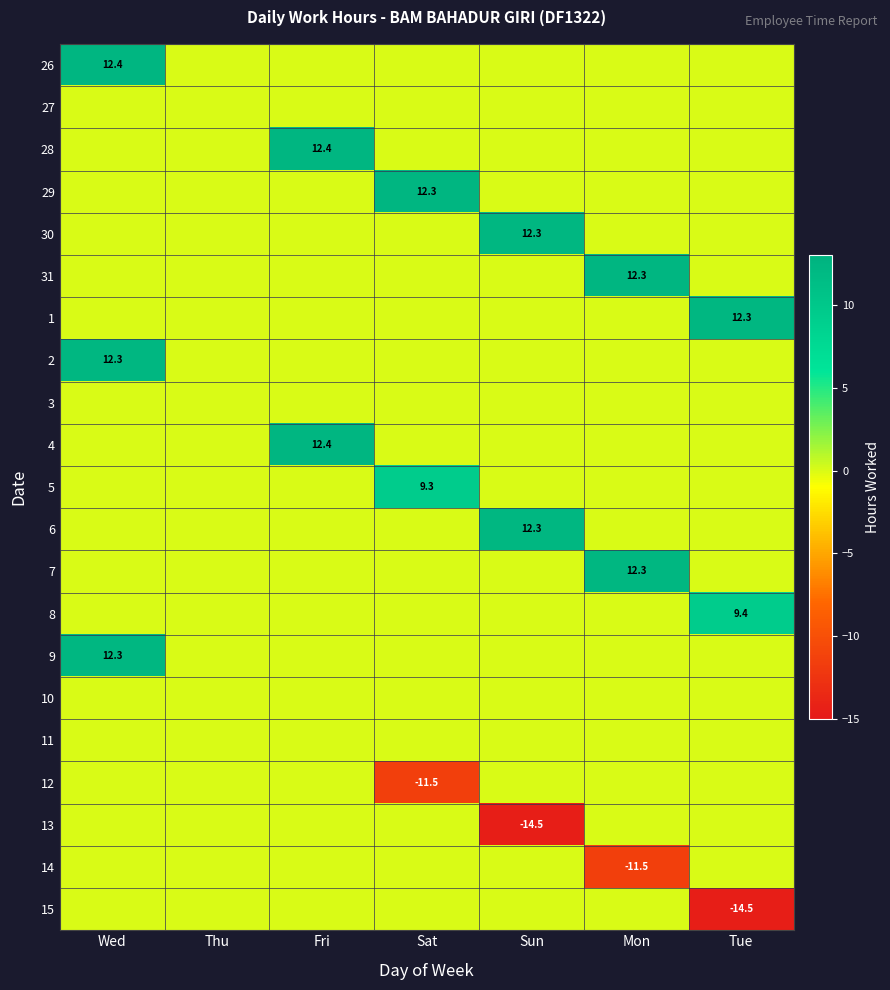

Is the value of 1 at Fri greater than the value of 28 at Mon?

No